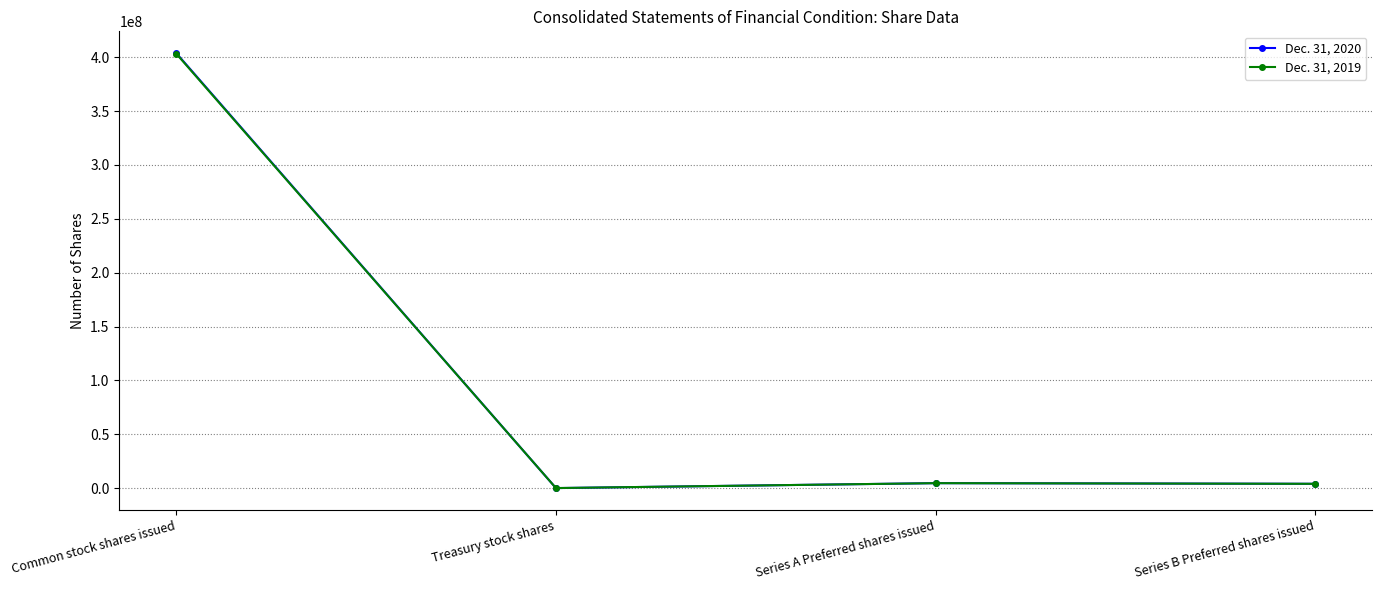

At which label does Dec. 31, 2019 reach its minimum?

Treasury stock shares